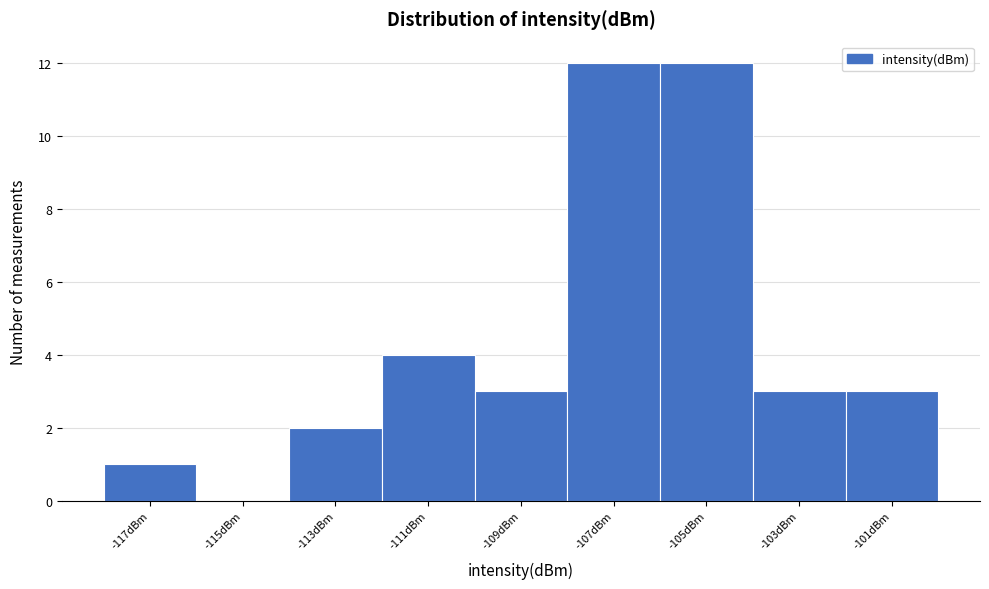

Reading left to right, what are all the values shown in this chart?

-117dBm=1	-115dBm=0	-113dBm=2	-111dBm=4	-109dBm=3	-107dBm=12	-105dBm=12	-103dBm=3	-101dBm=3